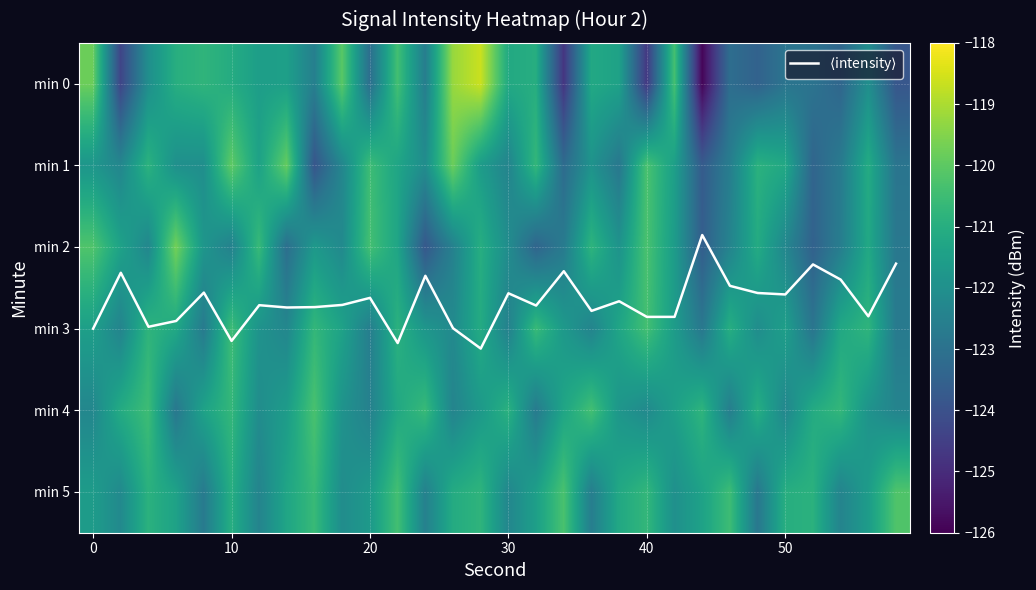

Where is min 5 nearest to the value -121?

10